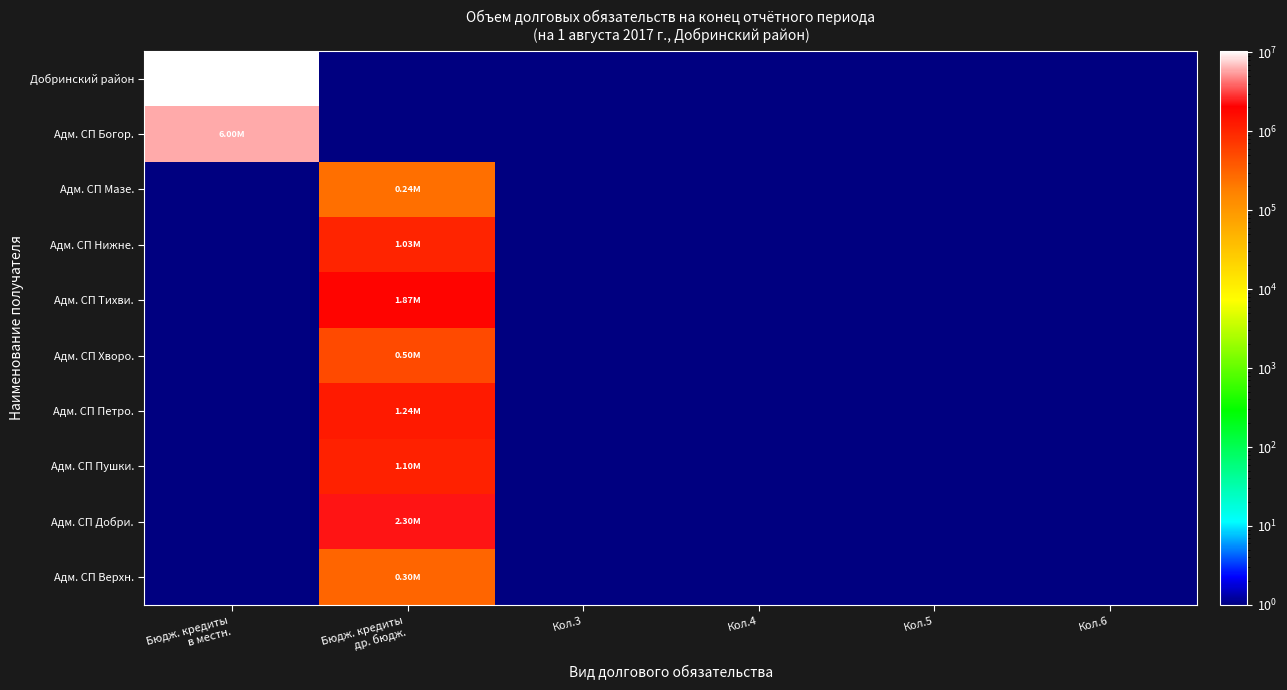

Reading left to right, list all the values displayed in this chart.

Добринский район: Бюдж. кредиты
в местн.=10400001	Бюдж. кредиты
др. бюдж.=1	Кол.3=1	Кол.4=1	Кол.5=1	Кол.6=1
Адм. СП Богор.: Бюдж. кредиты
в местн.=6000001	Бюдж. кредиты
др. бюдж.=1	Кол.3=1	Кол.4=1	Кол.5=1	Кол.6=1
Адм. СП Мазе.: Бюдж. кредиты
в местн.=1	Бюдж. кредиты
др. бюдж.=245001	Кол.3=1	Кол.4=1	Кол.5=1	Кол.6=1
Адм. СП Нижне.: Бюдж. кредиты
в местн.=1	Бюдж. кредиты
др. бюдж.=1030001	Кол.3=1	Кол.4=1	Кол.5=1	Кол.6=1
Адм. СП Тихви.: Бюдж. кредиты
в местн.=1	Бюдж. кредиты
др. бюдж.=1870001	Кол.3=1	Кол.4=1	Кол.5=1	Кол.6=1
Адм. СП Хворо.: Бюдж. кредиты
в местн.=1	Бюдж. кредиты
др. бюдж.=500001	Кол.3=1	Кол.4=1	Кол.5=1	Кол.6=1
Адм. СП Петро.: Бюдж. кредиты
в местн.=1	Бюдж. кредиты
др. бюдж.=1237001	Кол.3=1	Кол.4=1	Кол.5=1	Кол.6=1
Адм. СП Пушки.: Бюдж. кредиты
в местн.=1	Бюдж. кредиты
др. бюдж.=1100001	Кол.3=1	Кол.4=1	Кол.5=1	Кол.6=1
Адм. СП Добри.: Бюдж. кредиты
в местн.=1	Бюдж. кредиты
др. бюдж.=2300001	Кол.3=1	Кол.4=1	Кол.5=1	Кол.6=1
Адм. СП Верхн.: Бюдж. кредиты
в местн.=1	Бюдж. кредиты
др. бюдж.=300001	Кол.3=1	Кол.4=1	Кол.5=1	Кол.6=1